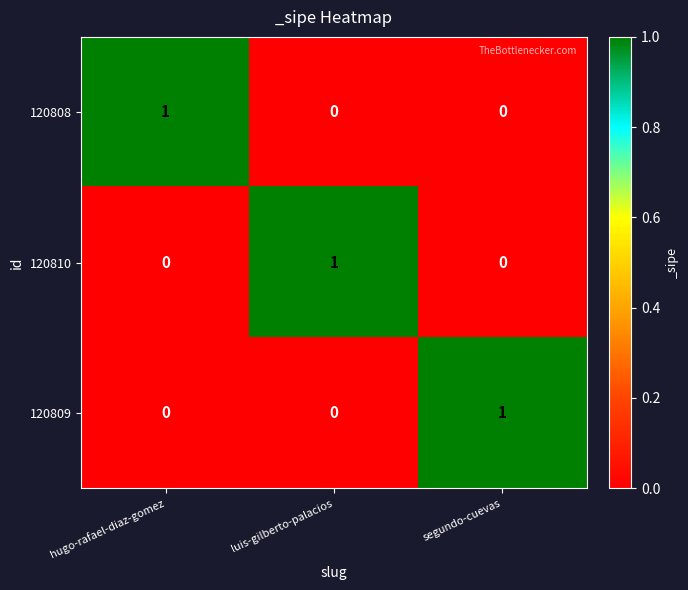

The value of 120809 at segundo-cuevas is 1. True or false?

True